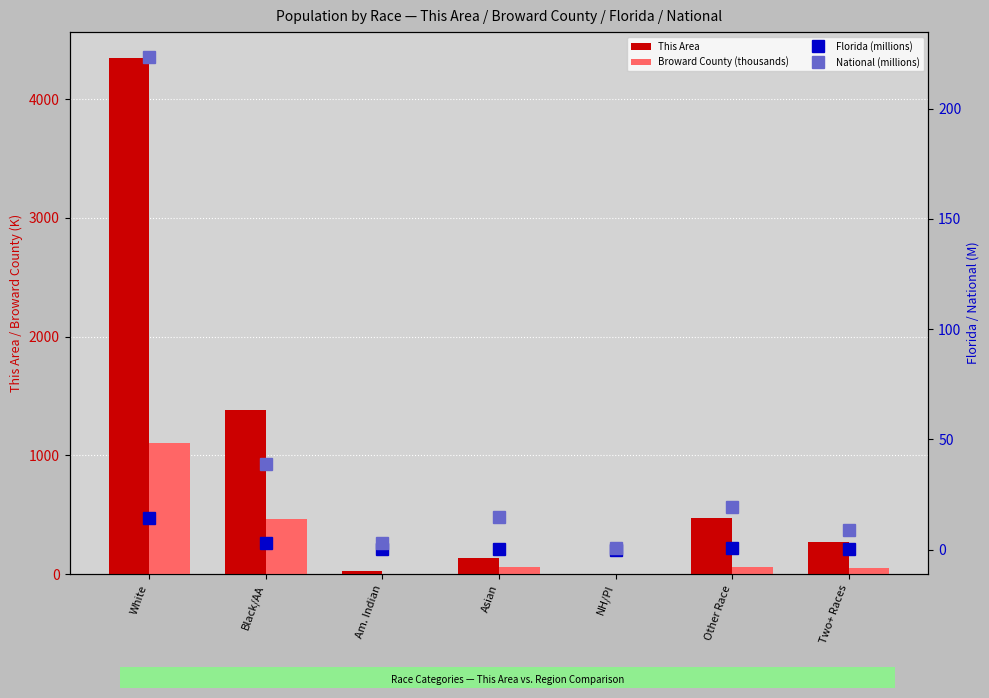

What value does the Broward County (thousands) series have at NH/PI?

0.9